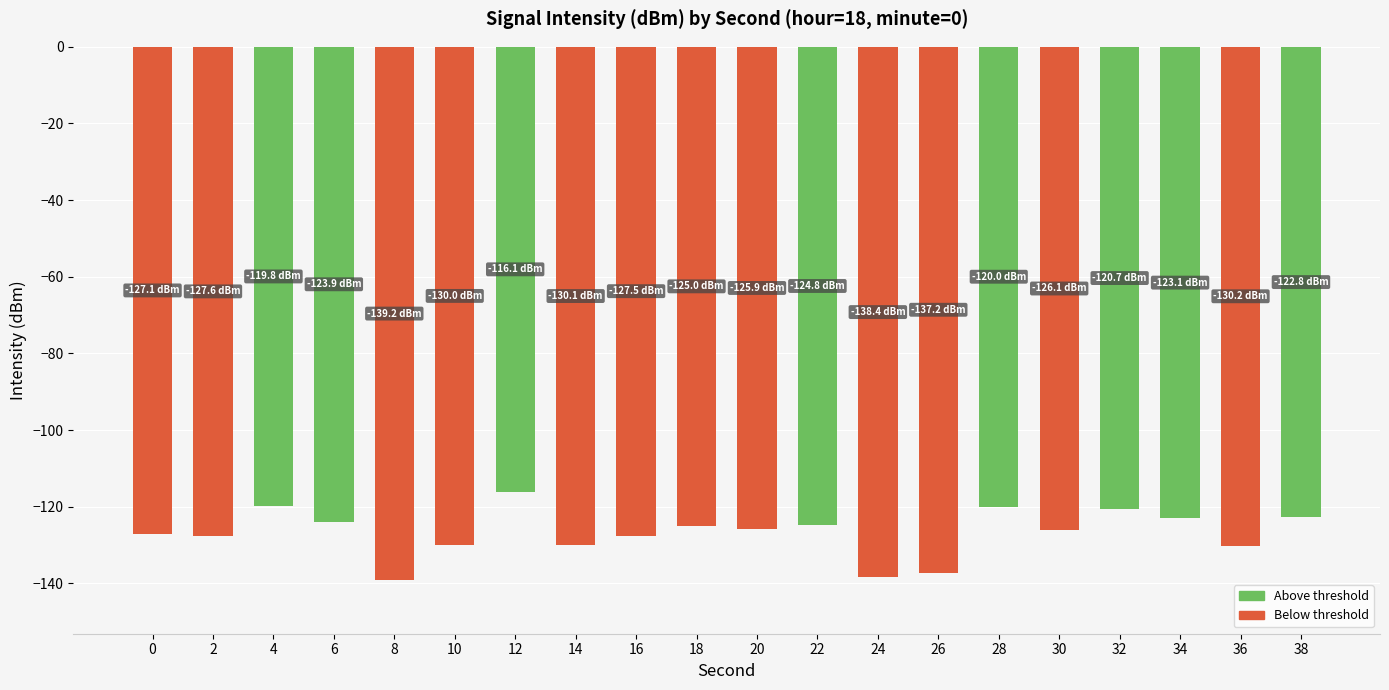

Count the number of categories in the chart.

20